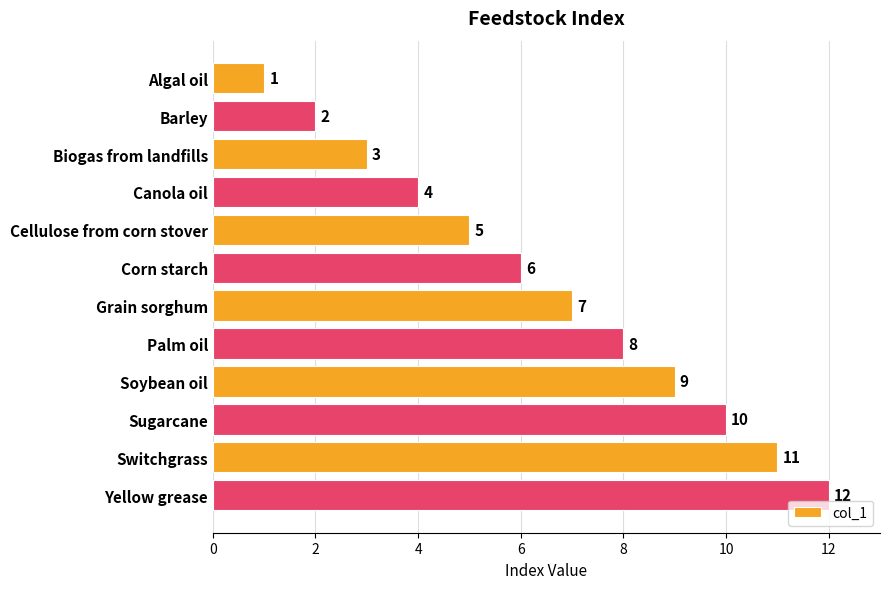

The value at Canola oil is 6. True or false?

False